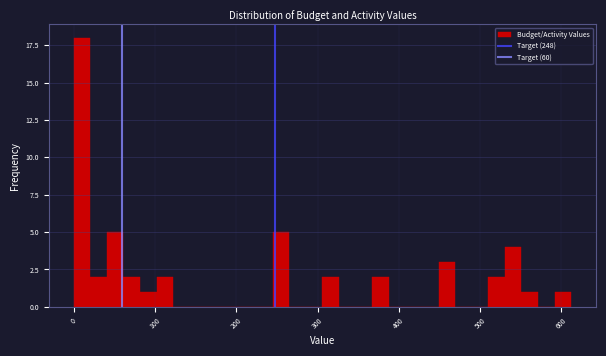

Read against the x-axis, roughly where is the centre of the tallest bar?

10